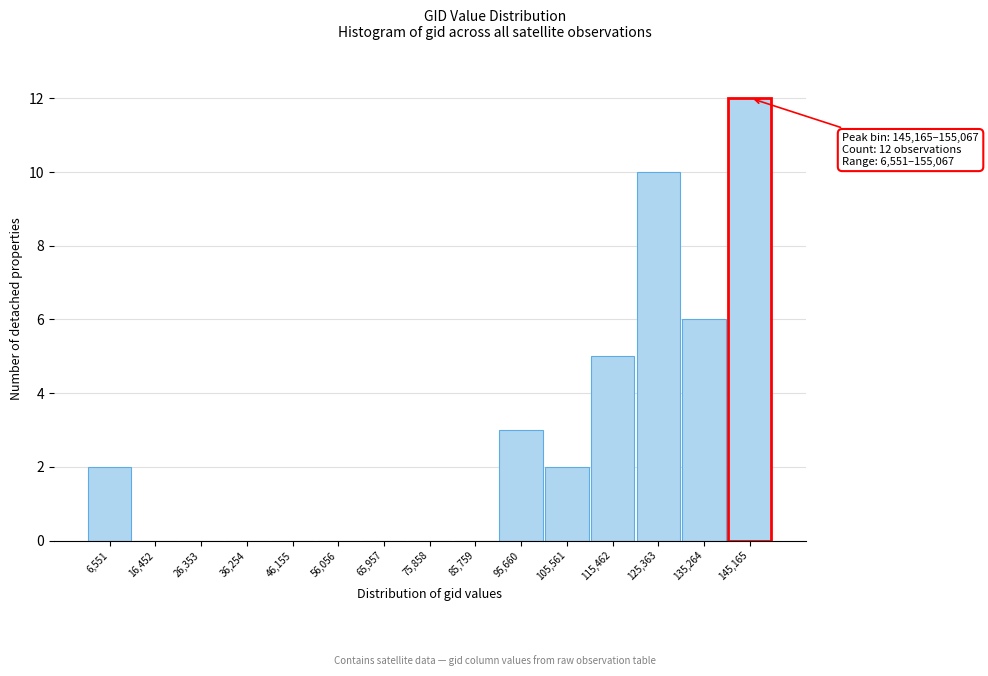

Reading right to left, list all the values displayed in this chart.

145,165=12	135,264=6	125,363=10	115,462=5	105,561=2	95,660=3	85,759=0	75,858=0	65,957=0	56,056=0	46,155=0	36,254=0	26,353=0	16,452=0	6,551=2